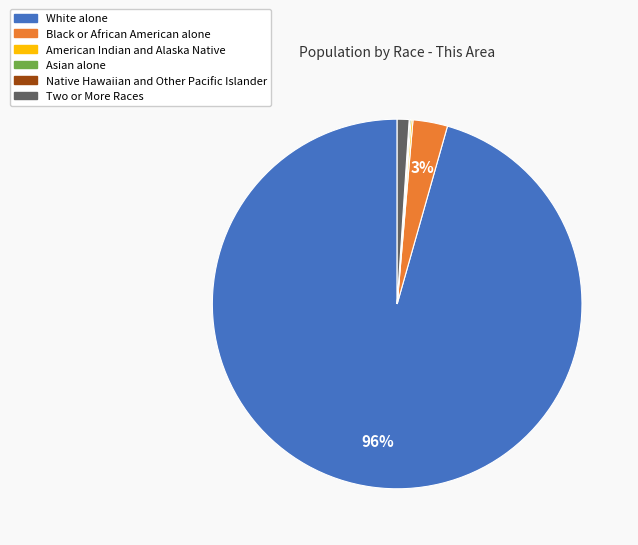

Which category has the biggest portion of the pie?

White alone